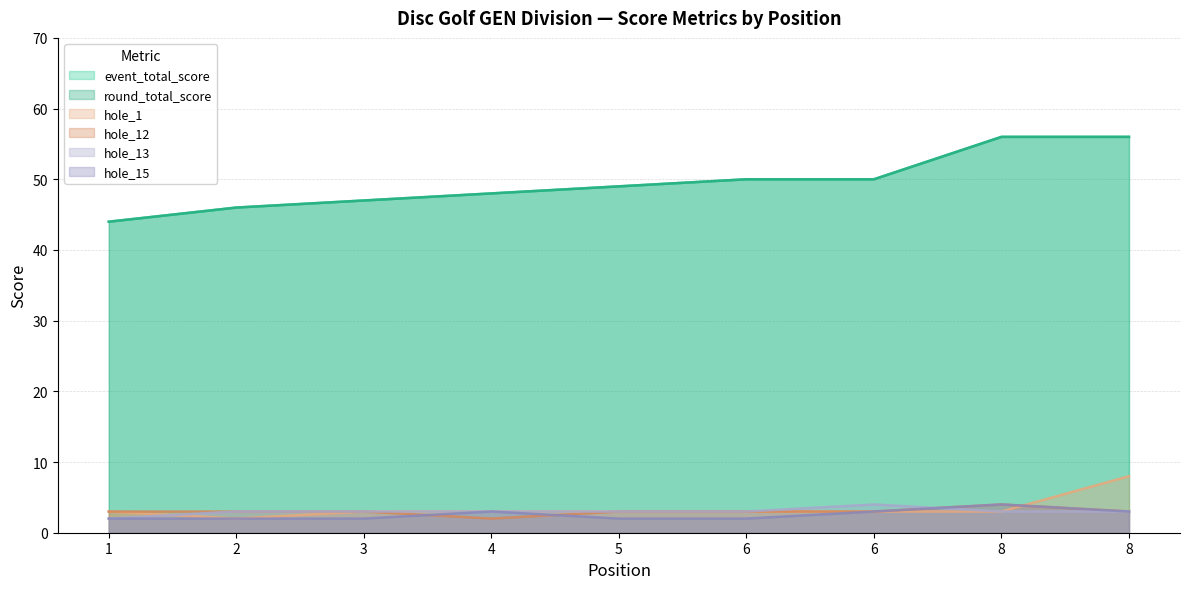

True or false: hole_13 has more than 1 interior local peaks.

False